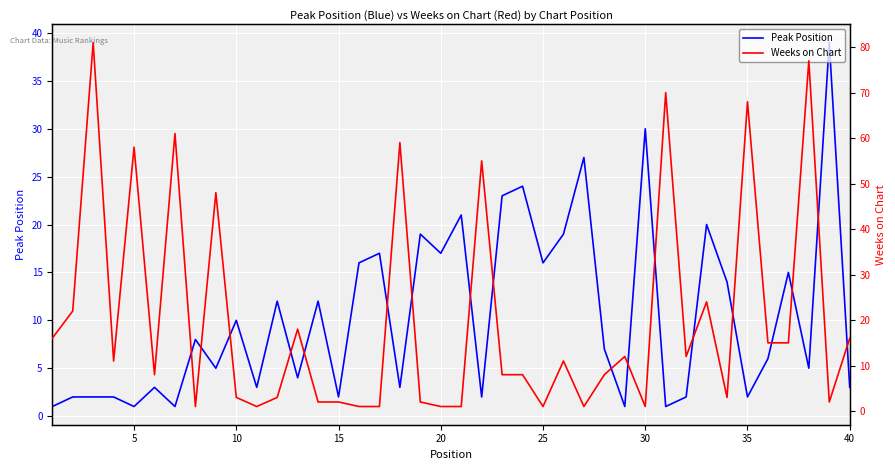

Which series has the largest total across all categories?

Weeks on Chart